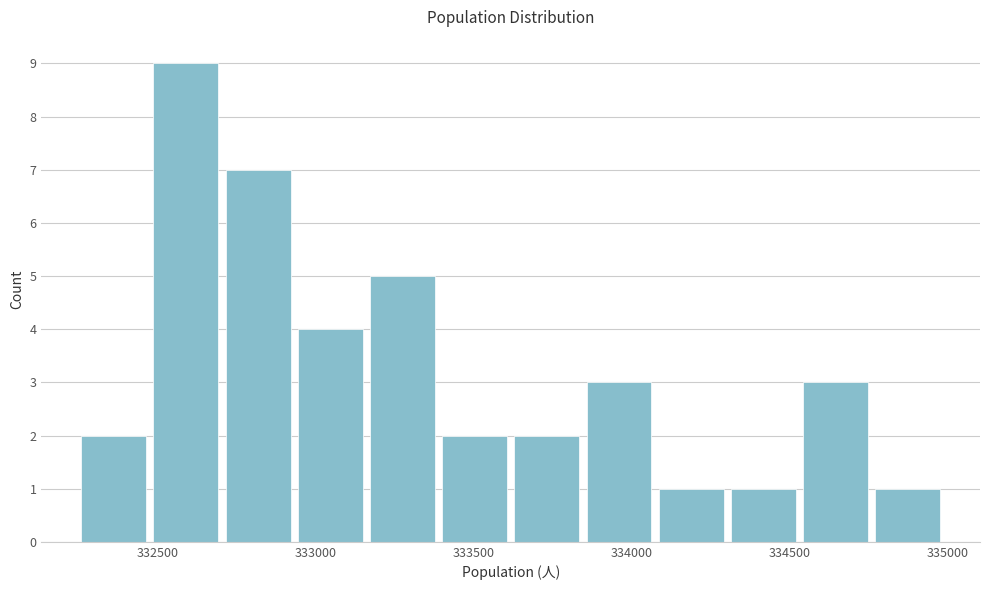

Reading left to right, transcribe this chart: for each bar, give the range it covers on the x-axis and its height. Neither the bar edges nor the heights are printed on the chart, so give them approximately, as read against the axes.

332250 to 332500: 2
332500 to 332700: 9
332700 to 332950: 7
332950 to 333150: 4
333150 to 333400: 5
333400 to 333600: 2
333600 to 333850: 2
333850 to 334100: 3
334100 to 334300: 1
334300 to 334550: 1
334550 to 334750: 3
334750 to 335000: 1